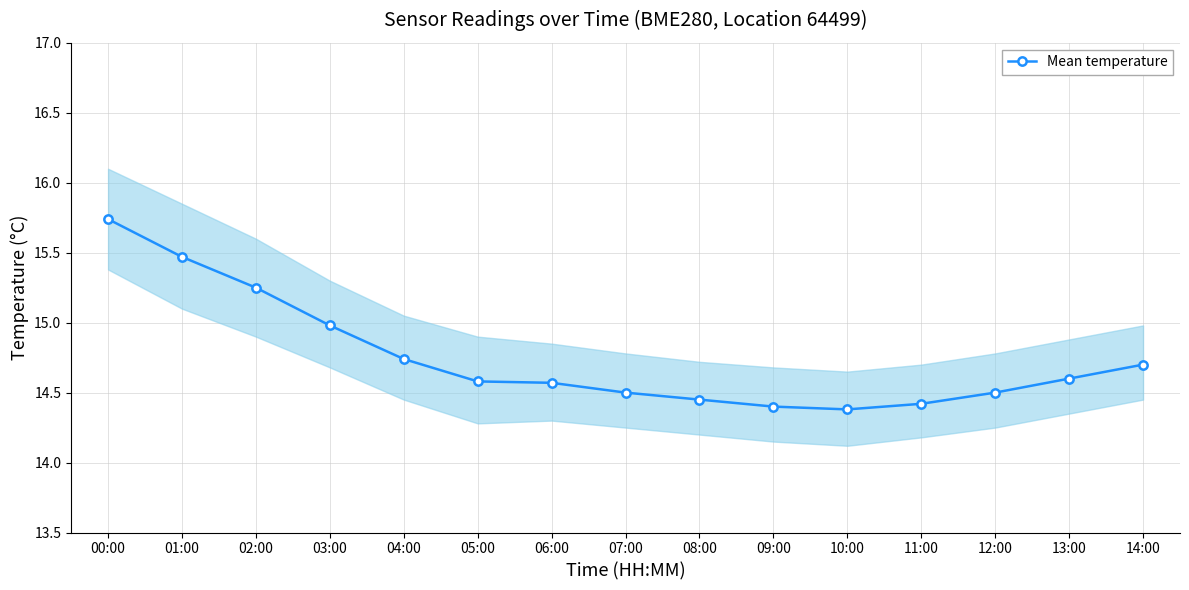

What position from the left is 07:00?

8